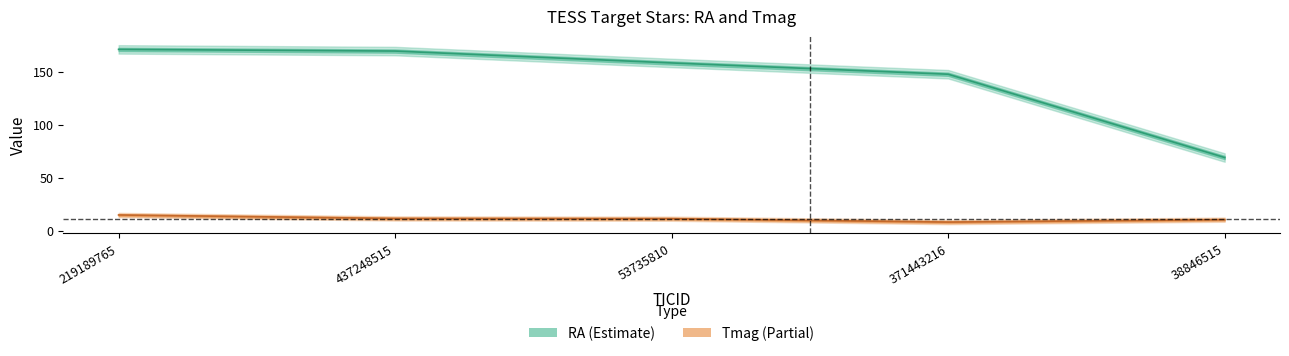

True or false: Tmag has a value of 11.3 at 371443216.

False